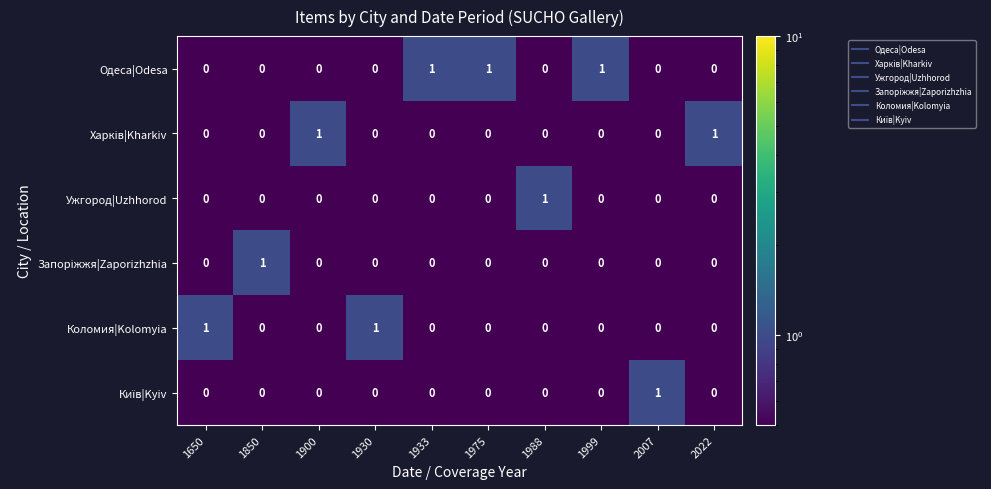

How many Ужгород|Uzhhorod values are between 0 and 1?

10